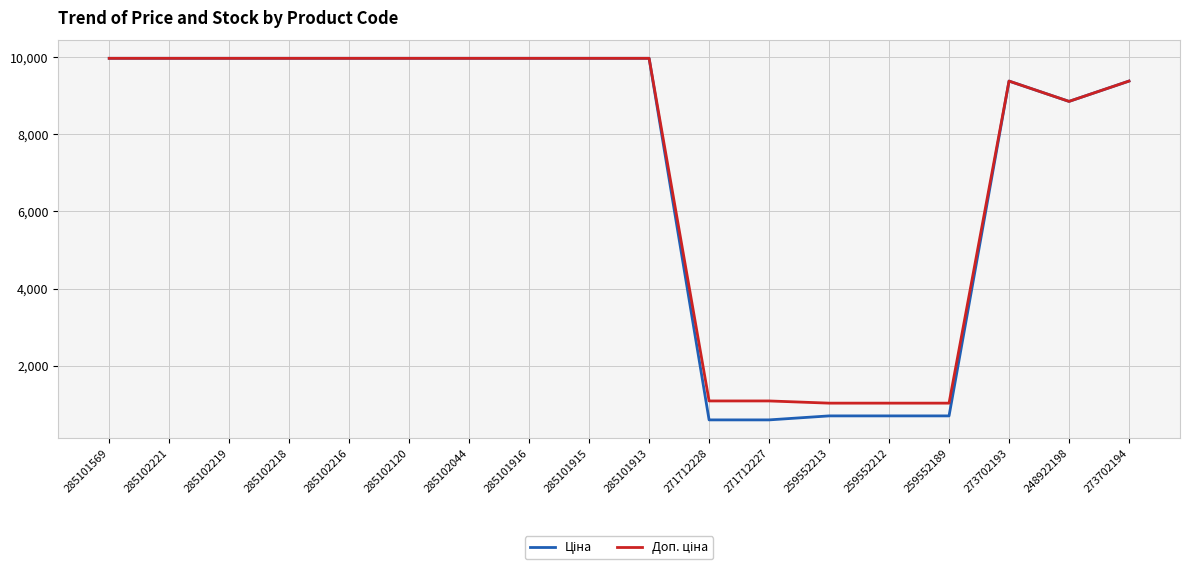

What is the total value across all series at 285102044?

19950.0